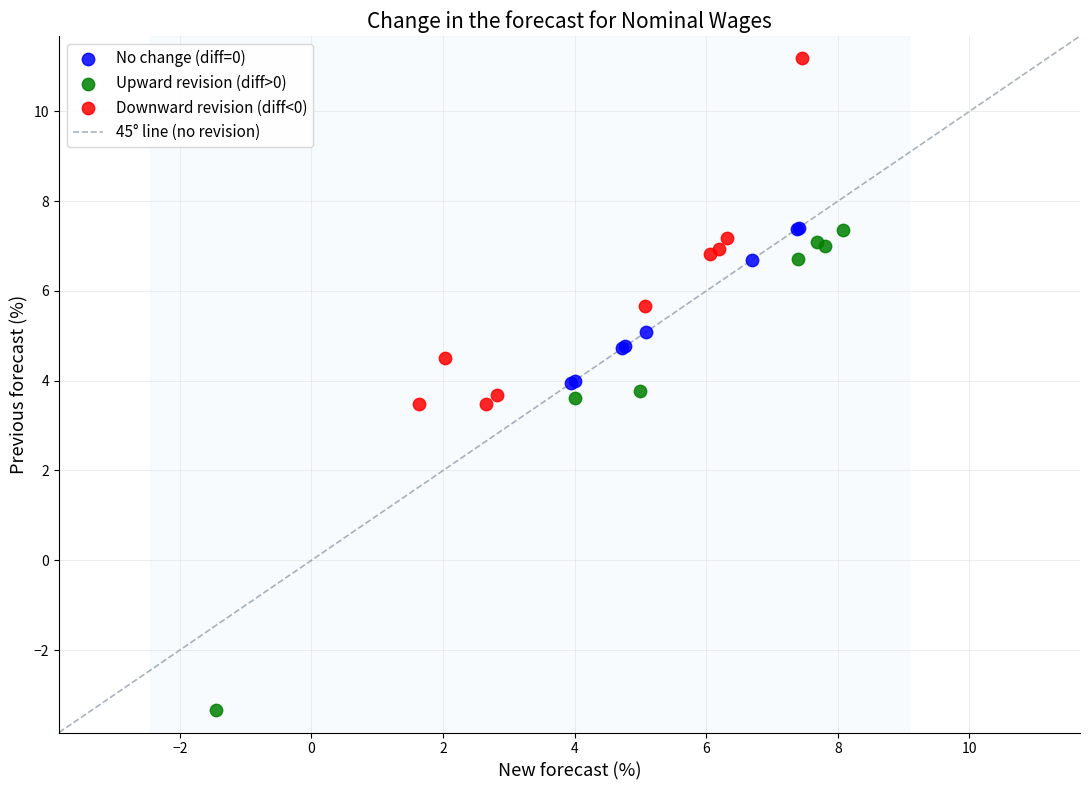

Which series reaches the maximum Y coordinate?

Downward revision (diff<0)